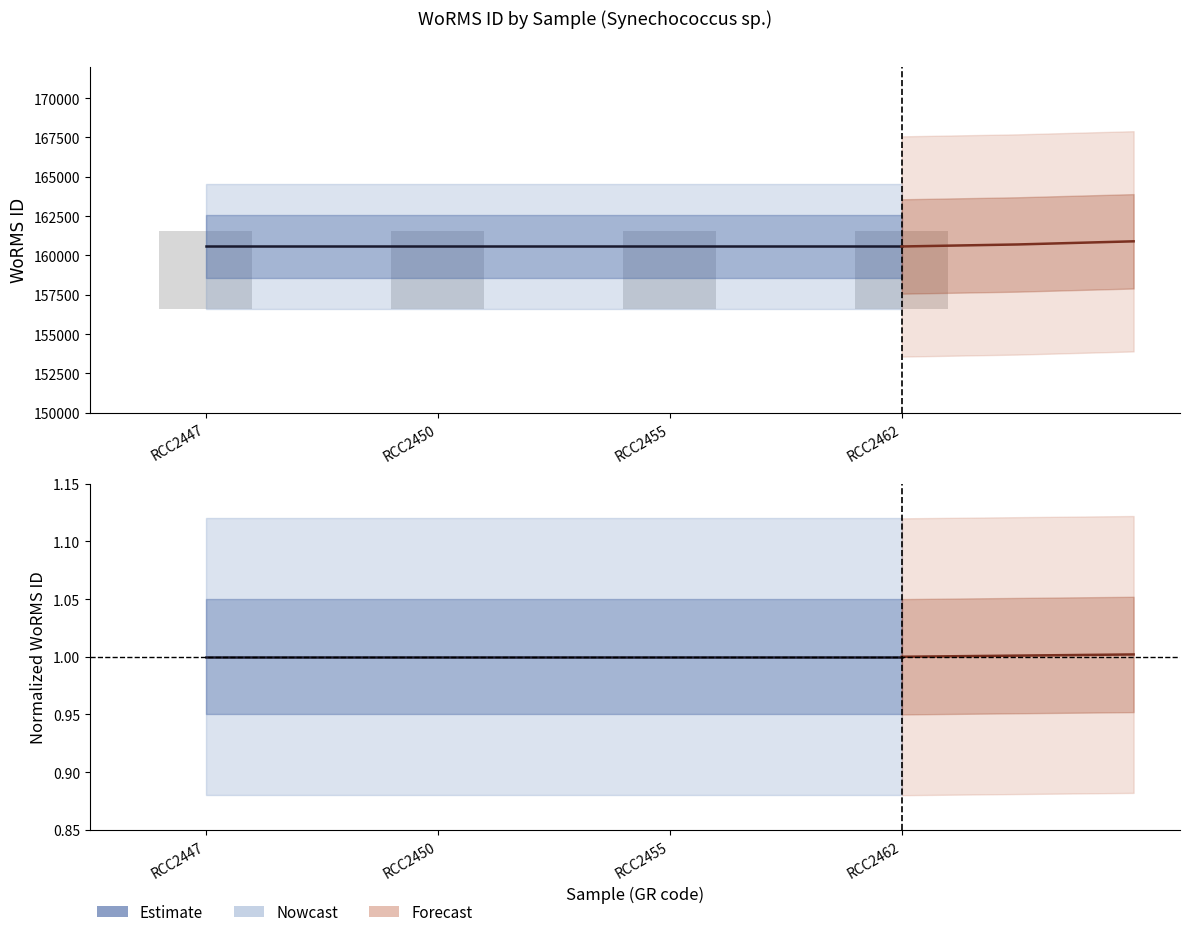

Which series has the widest spread of values?

WoRMS ID